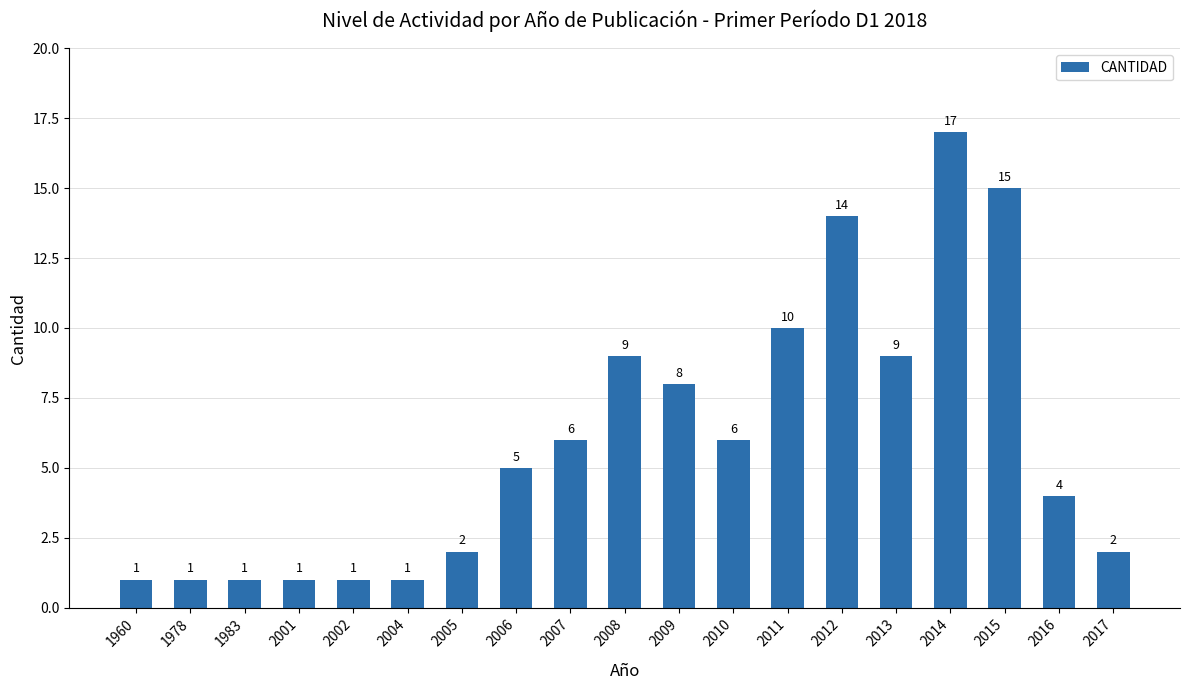

What is the ratio of the value at 2016 to the value at 2005?

2.0